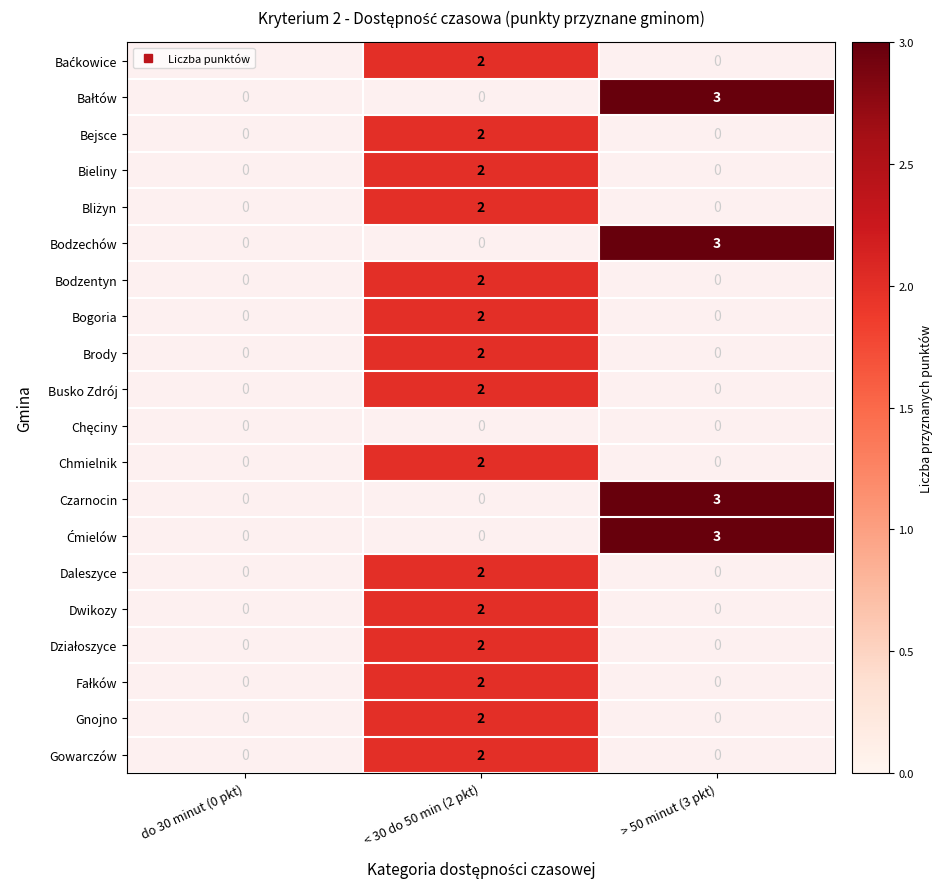

Is it true that Czarnocin equals 1 at > 50 minut (3 pkt)?

False